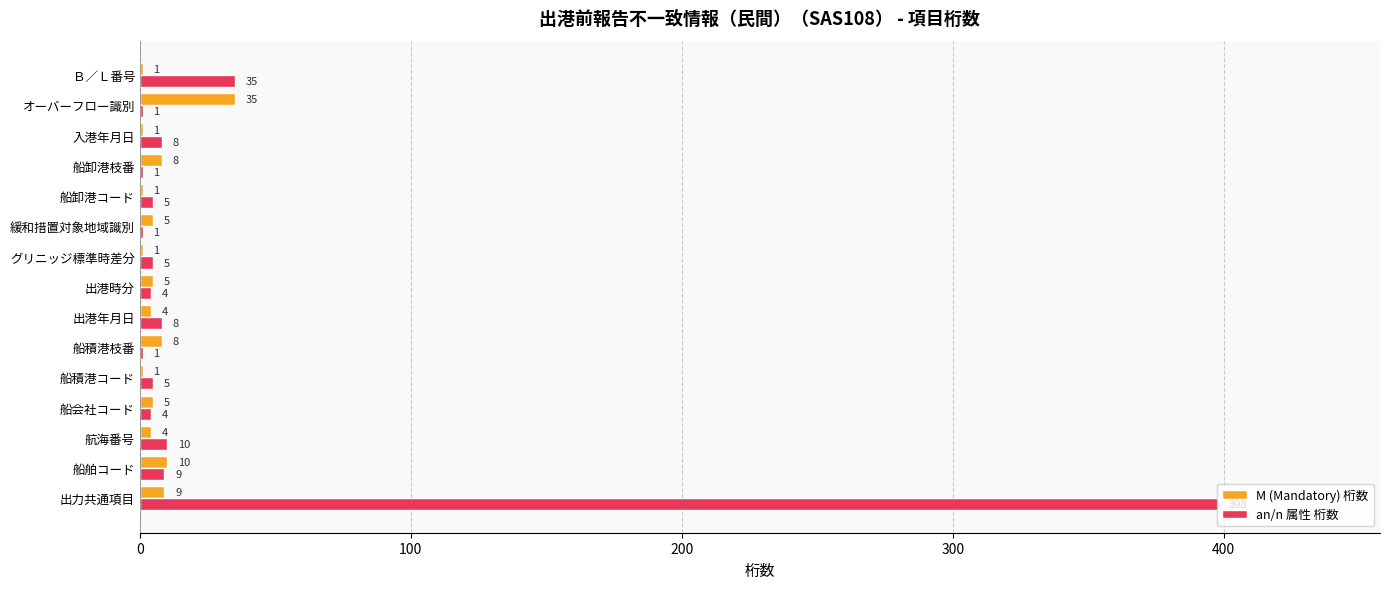

How many series are shown in this chart?

2